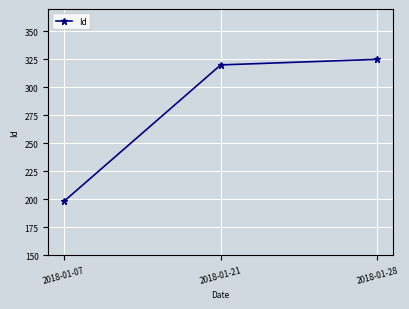

Reading left to right, list all the values displayed in this chart.

198	320	325